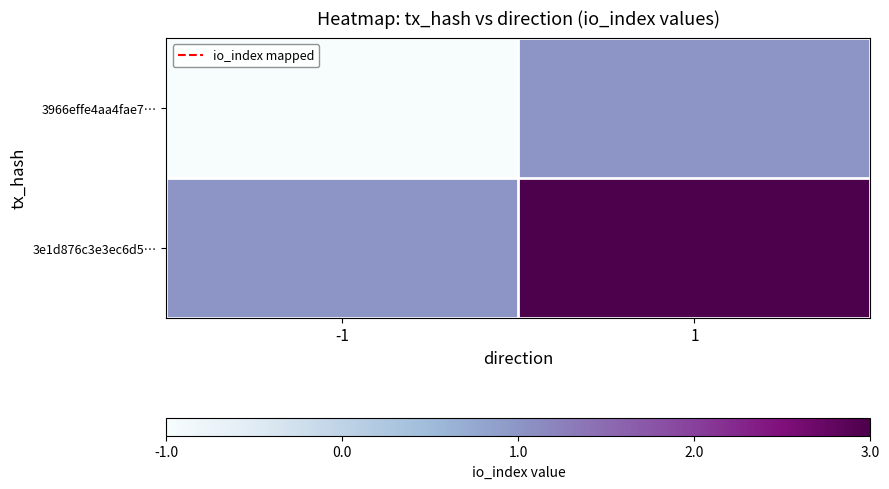

Which has a higher value, -1 or 1?

1